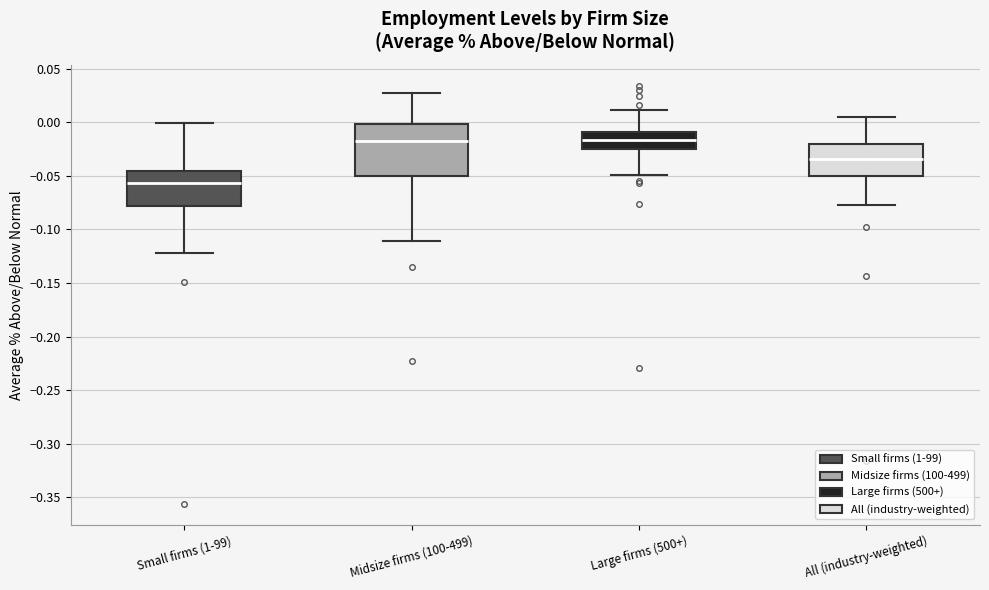

Reading left to right, transcribe this box plot: for each box, give where its median line is, the range the box spans, and where its two whiskers end, as read against the y-axis. The values are not printed on the chart, so give them approximately, as read against the axis.

Small firms (1-99): median -0.055, box -0.080 to -0.045, whiskers -0.120 to 0.000
Midsize firms (100-499): median -0.020, box -0.050 to 0.000, whiskers -0.110 to 0.025
Large firms (500+): median -0.015, box -0.025 to -0.010, whiskers -0.050 to 0.010
All (industry-weighted): median -0.035, box -0.050 to -0.020, whiskers -0.075 to 0.005